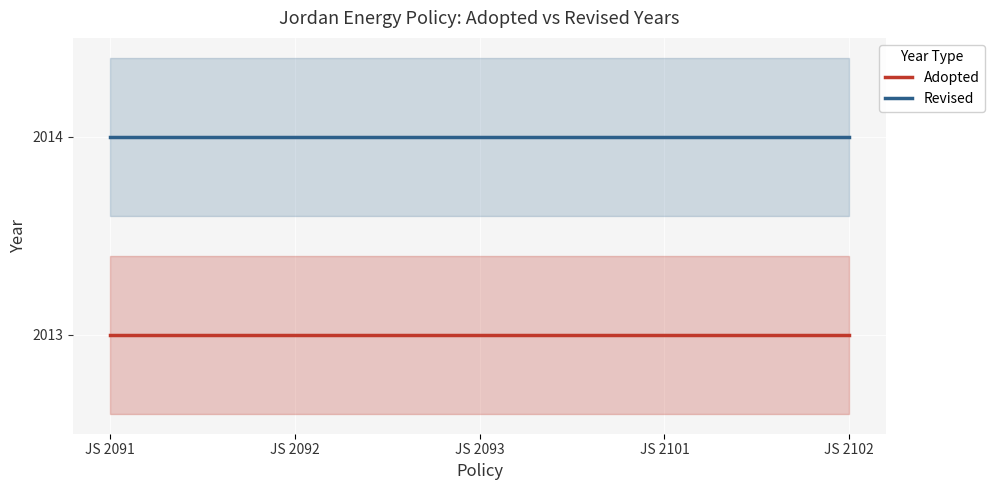

True or false: Adopted and Revised cross at least once.

False